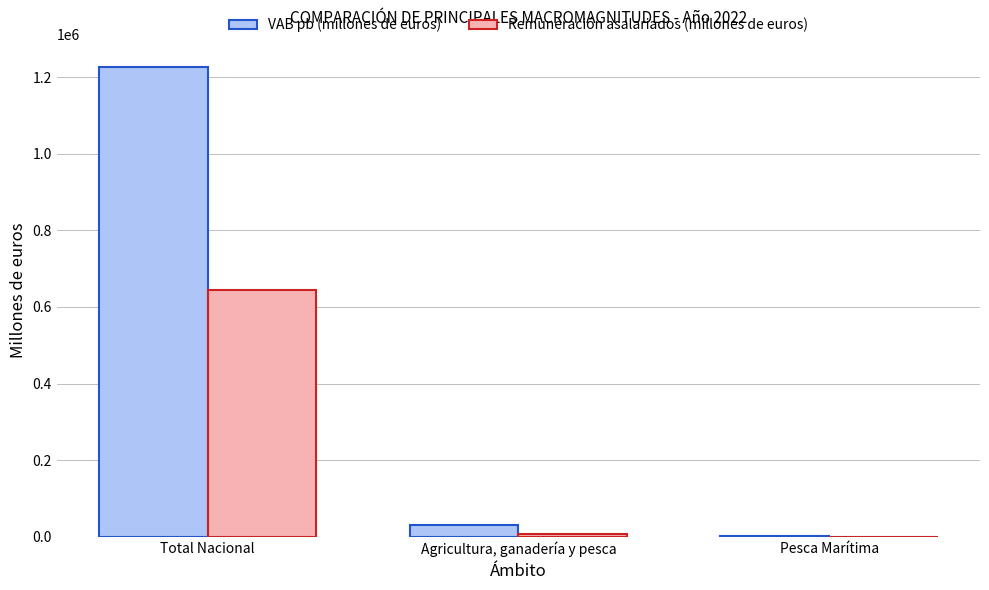

What is the difference between the VAB pb (millones de euros) values at Total Nacional and Agricultura, ganadería y pesca?

1194149.0